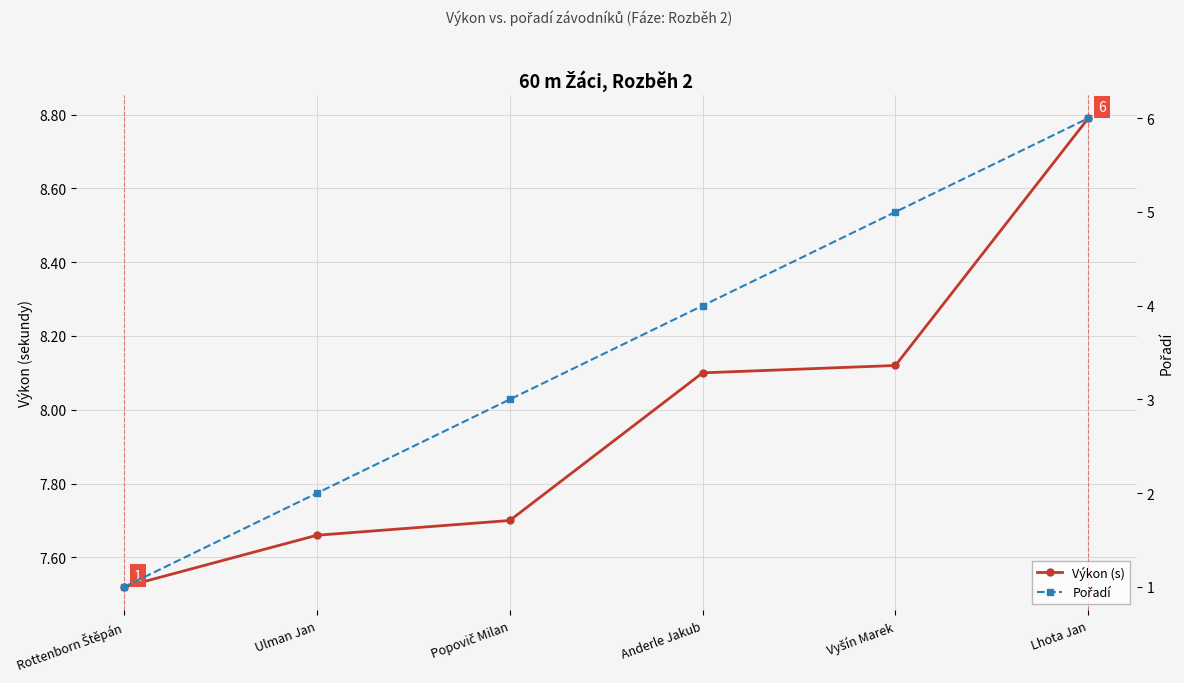

What is the label of the 5th point from the left?

Vyšín Marek